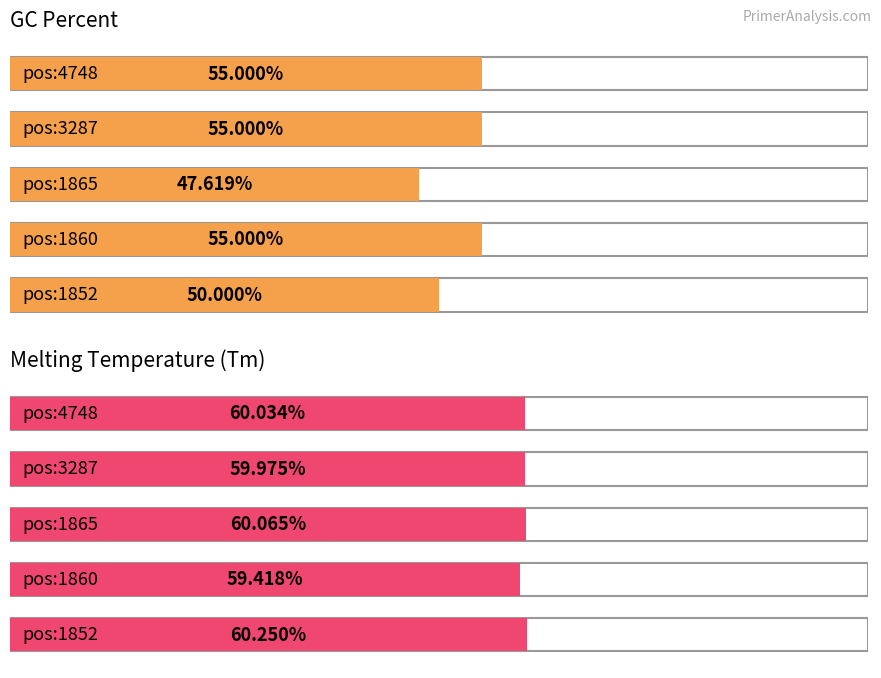

Rank the series by their average value, from lowest to highest.

PRIMER_RIGHT_0_GC_PERCENT, PRIMER_RIGHT_0_TM